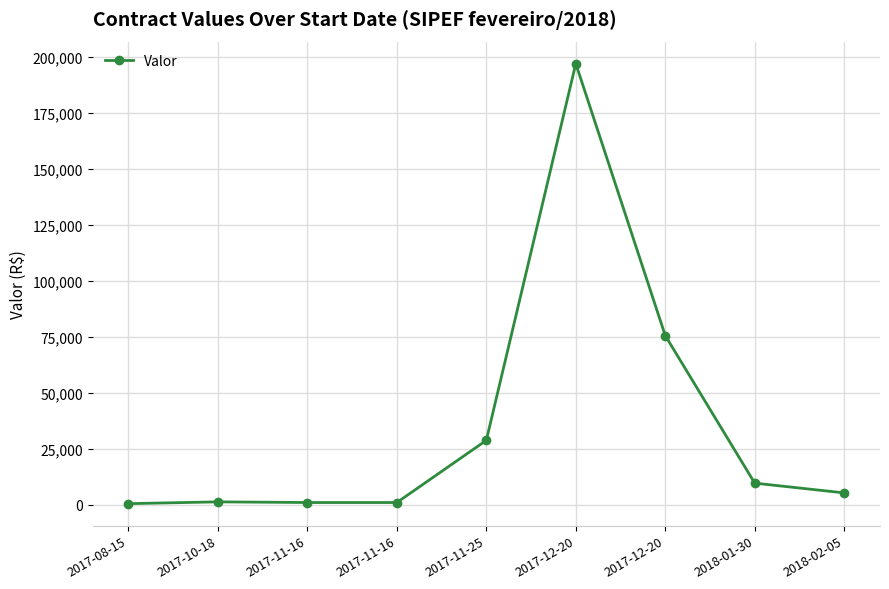

What is the average value?

35532.5